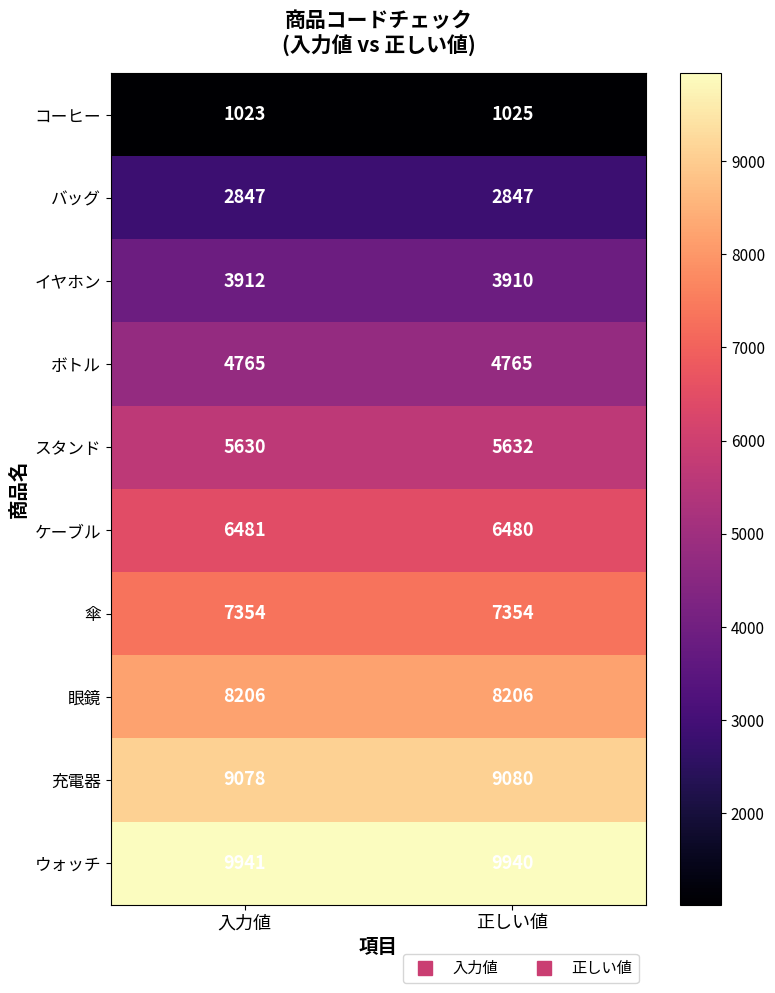

How many data points does each series have?

2